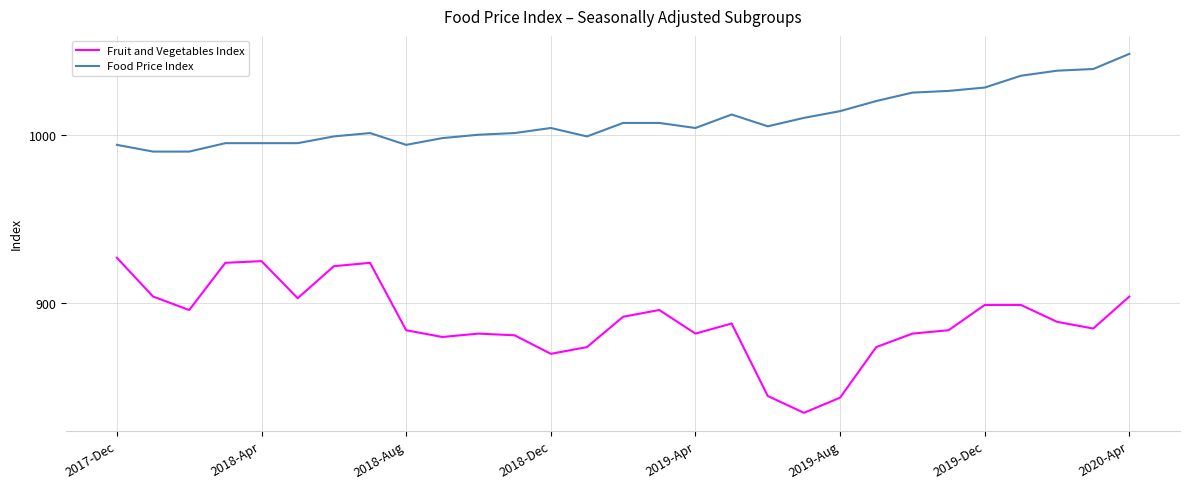

Which series has the largest total across all categories?

Food Price Index